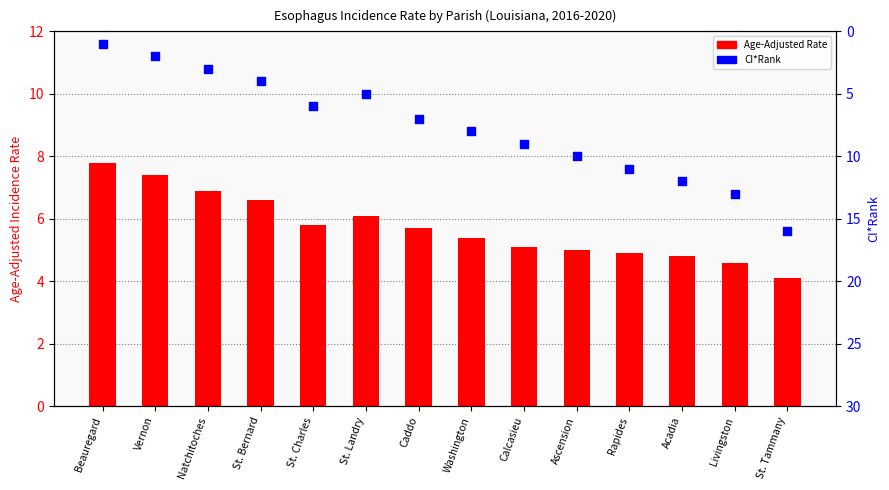

Which series contains the lowest Y value?

CI*Rank